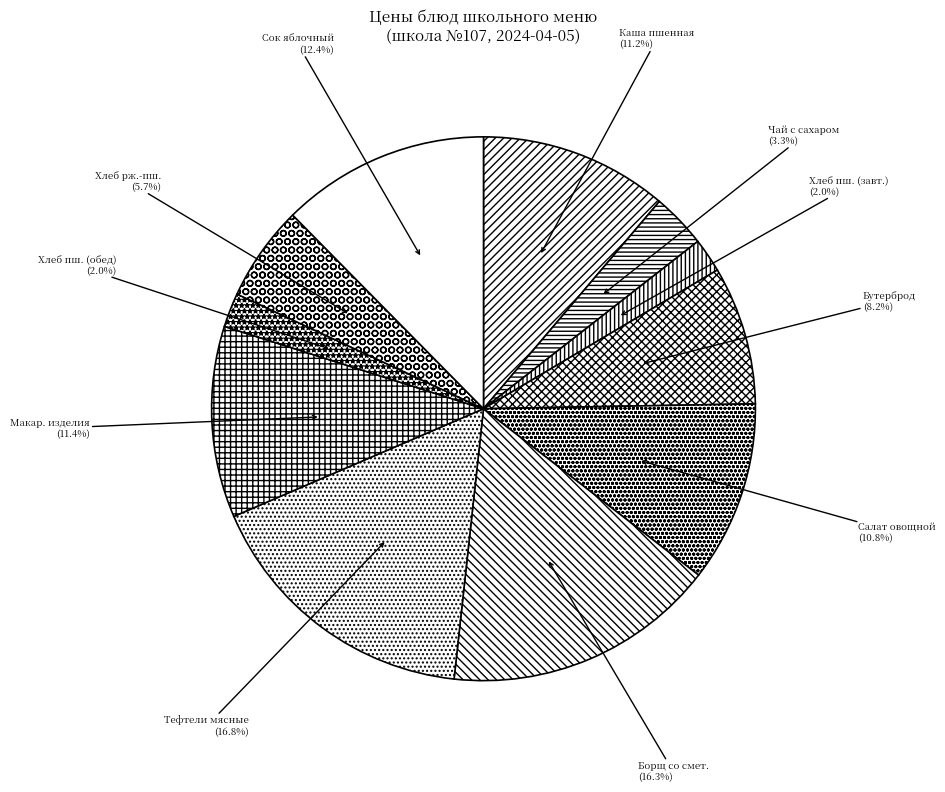

How many segments does this pie chart have?

11